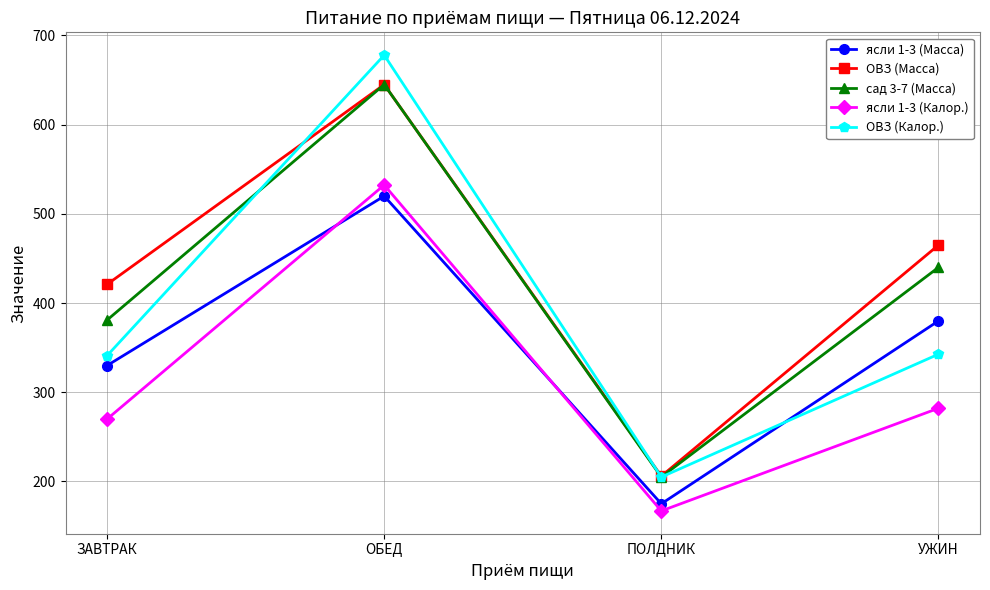

What is the difference between the maximum and minimum values in the сад 3-7 (Масса) series?

440.0